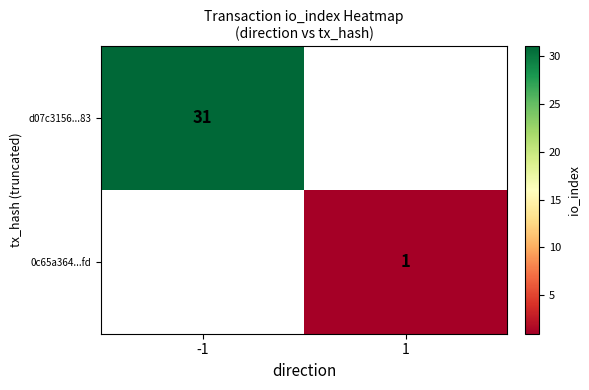

The value of d07c3156...83 at -1 is 31. True or false?

True